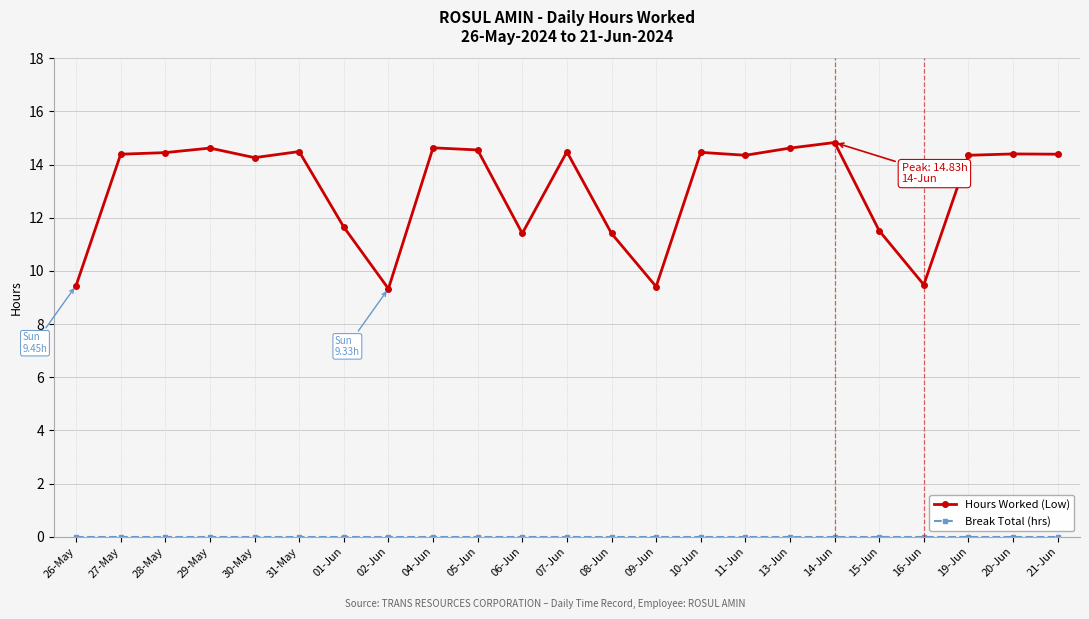

Between 26-May and 07-Jun, which series saw the biggest shift?

Hours Worked (Low)